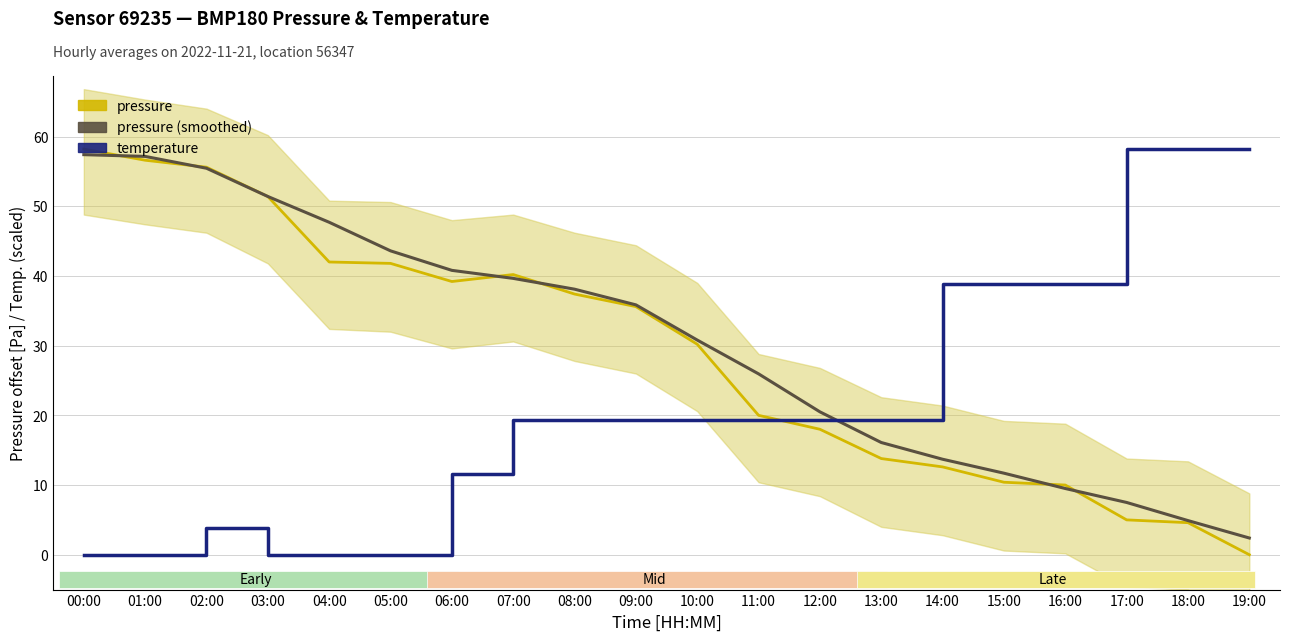

At how many categories does at least one series exceed 10?

20